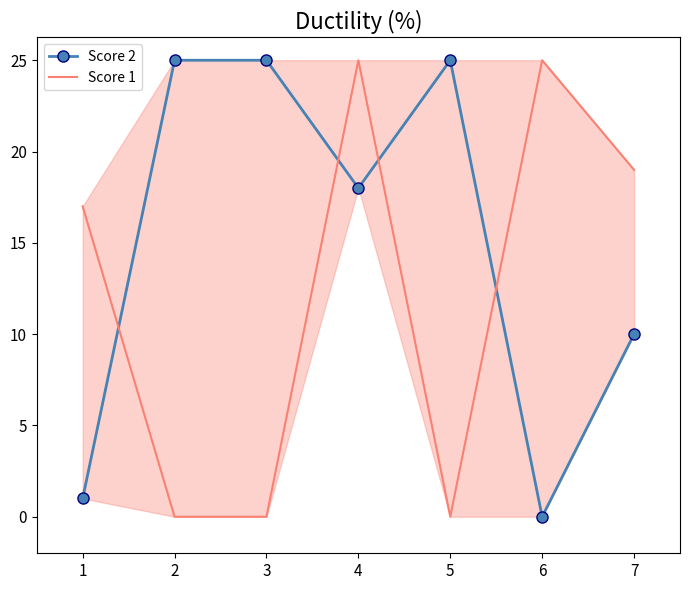

In Score 1, how many points are lower than both neighbors (excluding endpoints)?

1